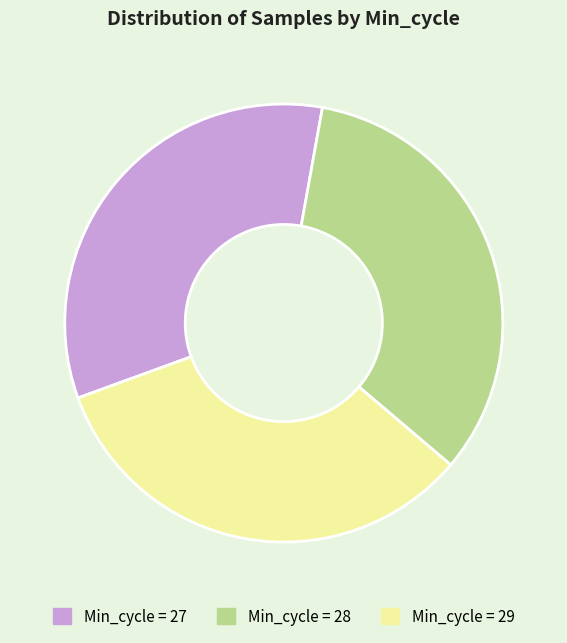

What is the ratio of the value at Min_cycle = 27 to the value at Min_cycle = 29?

1.0